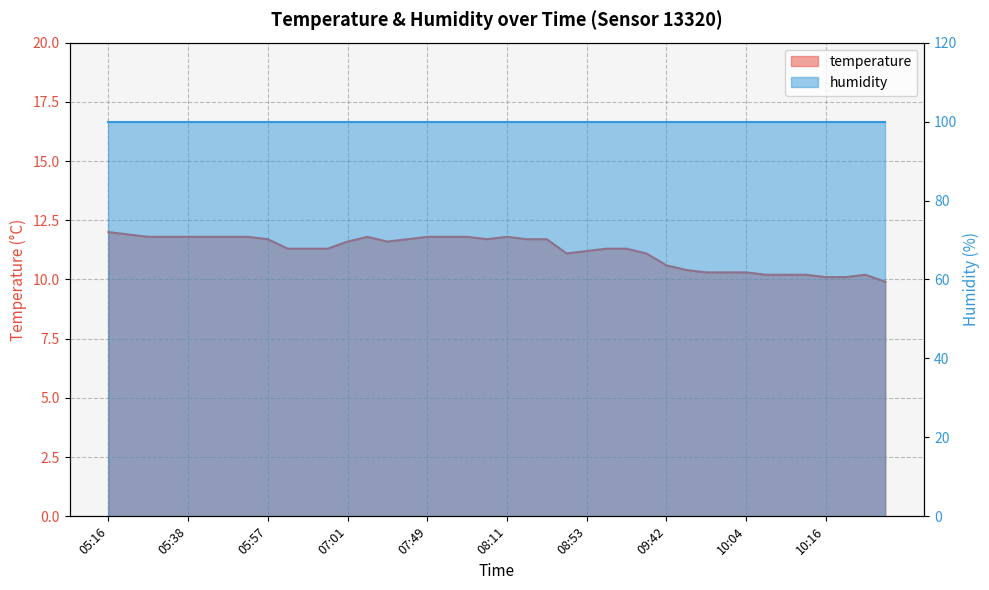

What is the value of the 28th point from the left?

11.1